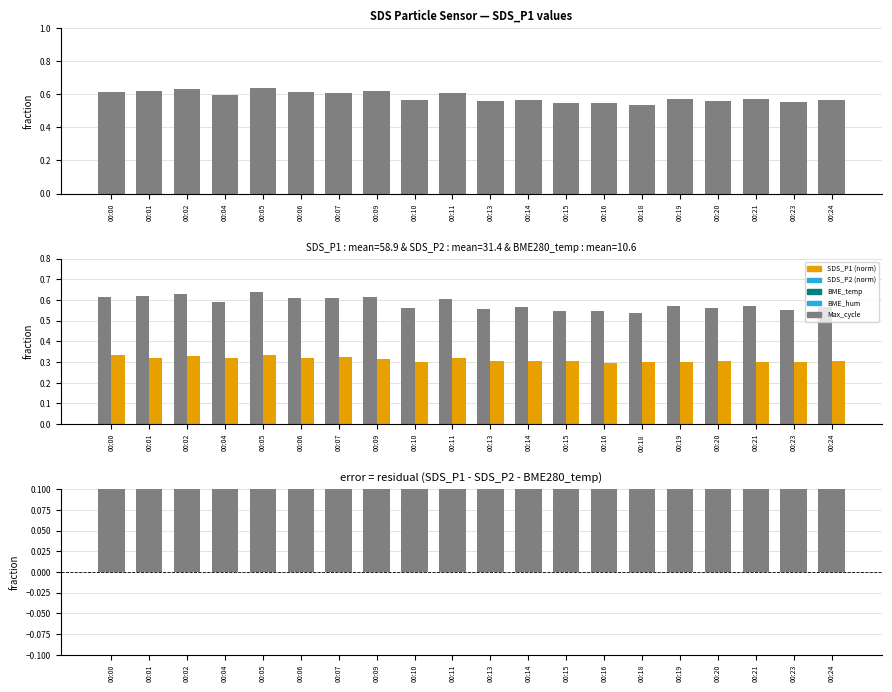

How many data points does each series have?

20